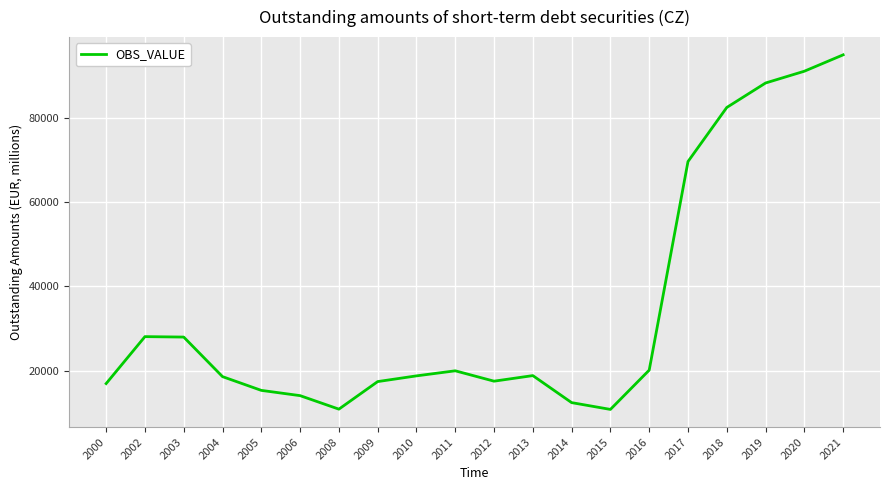

What is the change in value from 2014 to 2019?

+76039.4